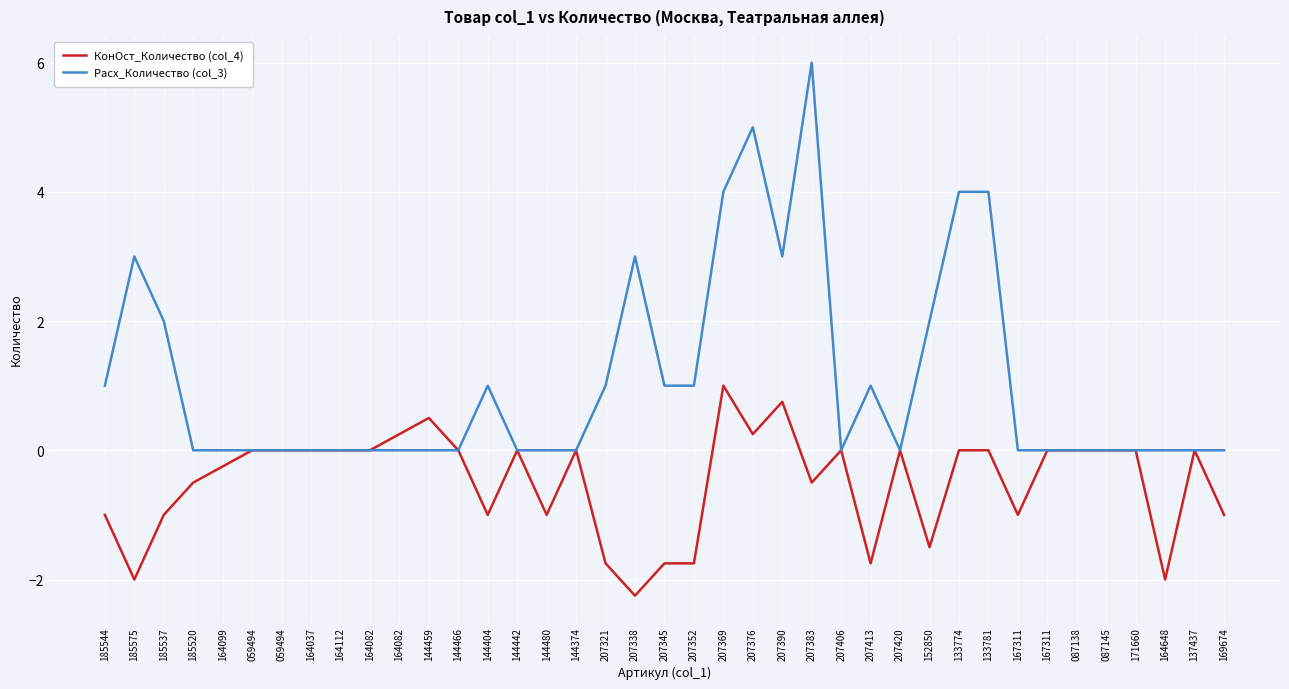

What are all the series names shown in the legend?

КонОст_Количество (col_4), Расх_Количество (col_3)